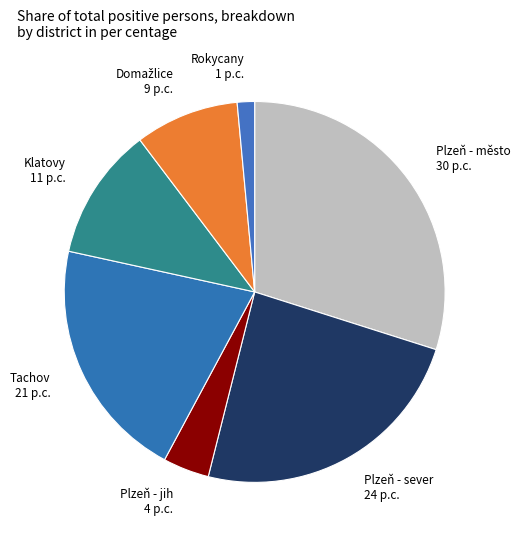

Does any single category account for the majority?

No